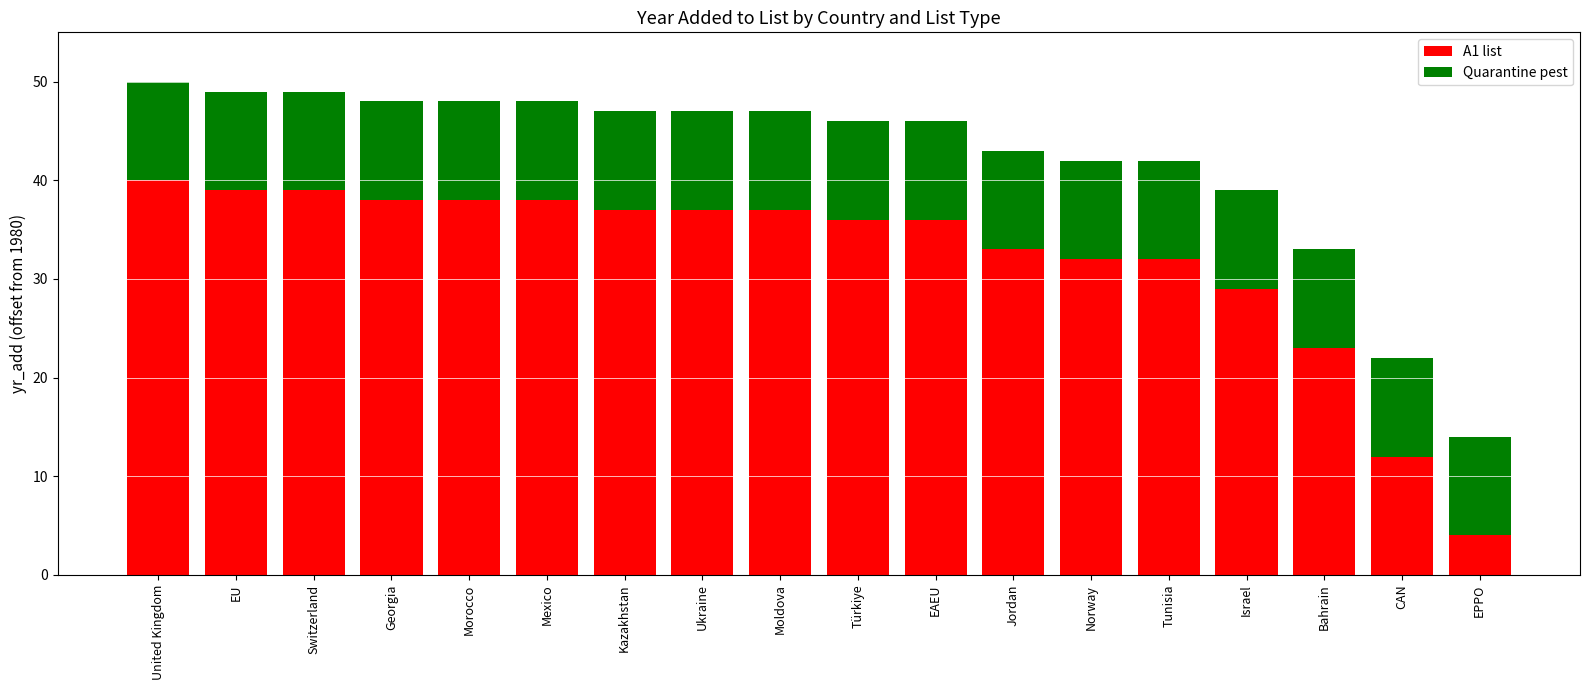

Does the chart contain any negative values?

No